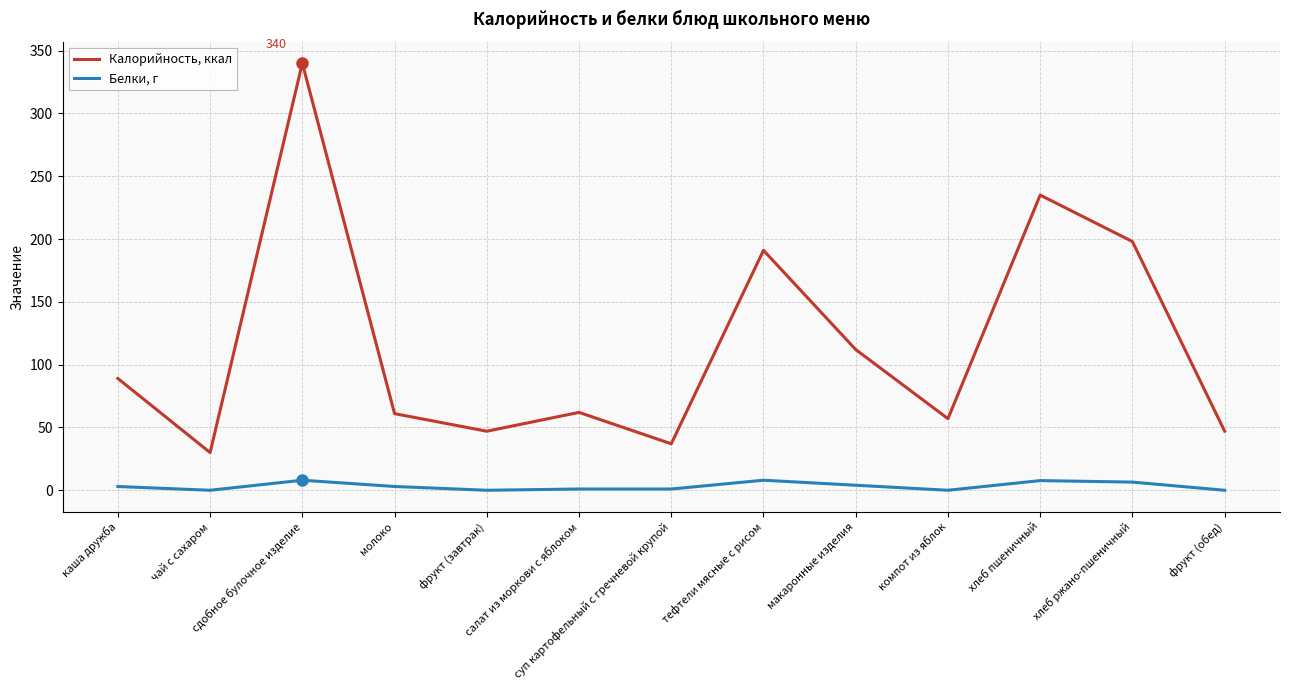

True or false: Белки, г and Калорийность, ккал intersect in this chart.

False